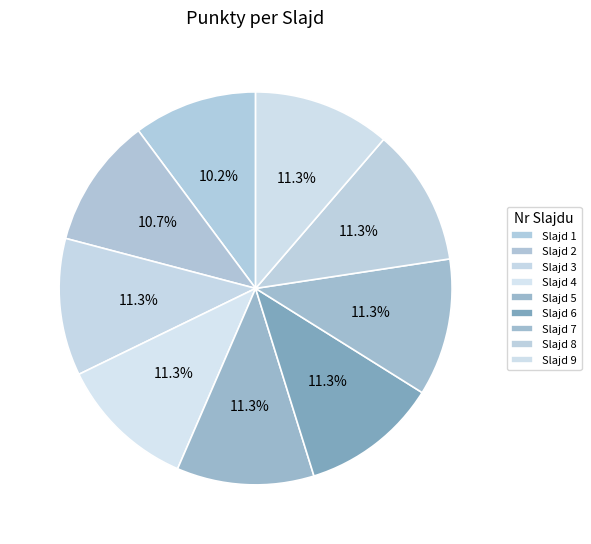

Count the number of slices in the pie.

9